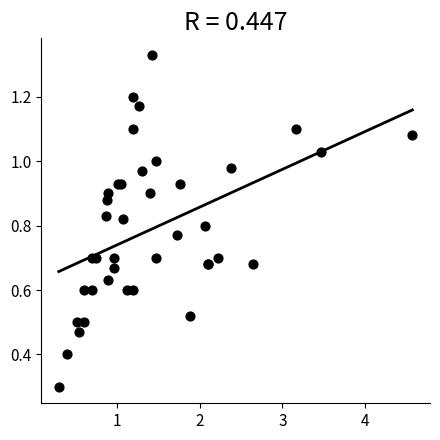

What Y value in the scatter plot is closest to 0?

0.3